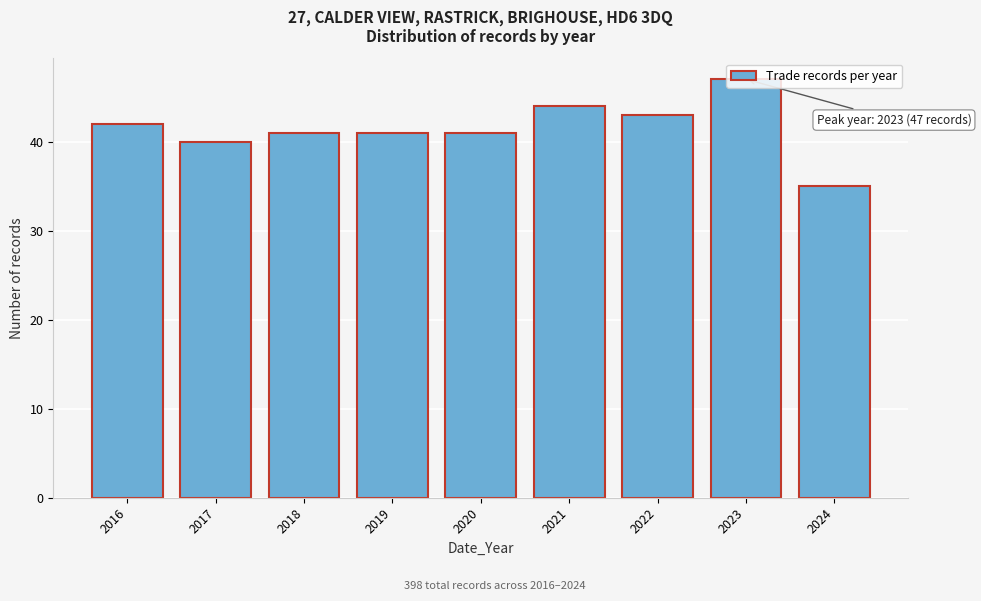

What is the approximate value at 2022?

43